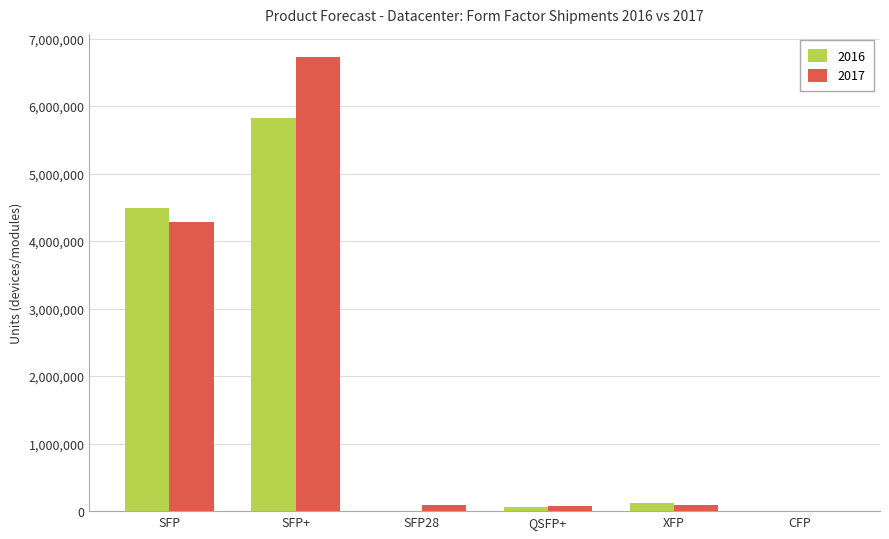

What is the total value across all series at SFP?

8774659.1